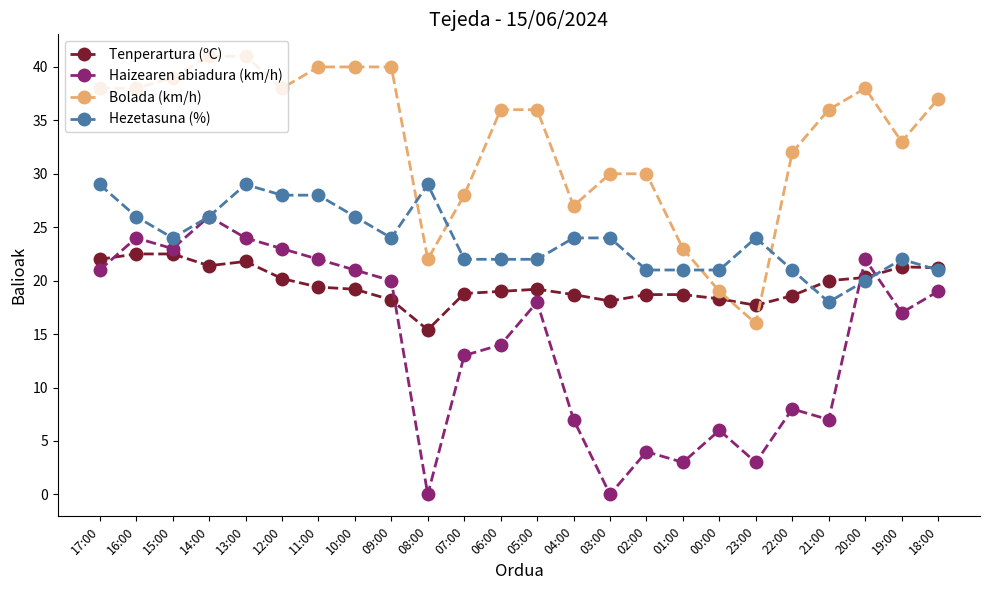

How many lines are shown in the chart?

4